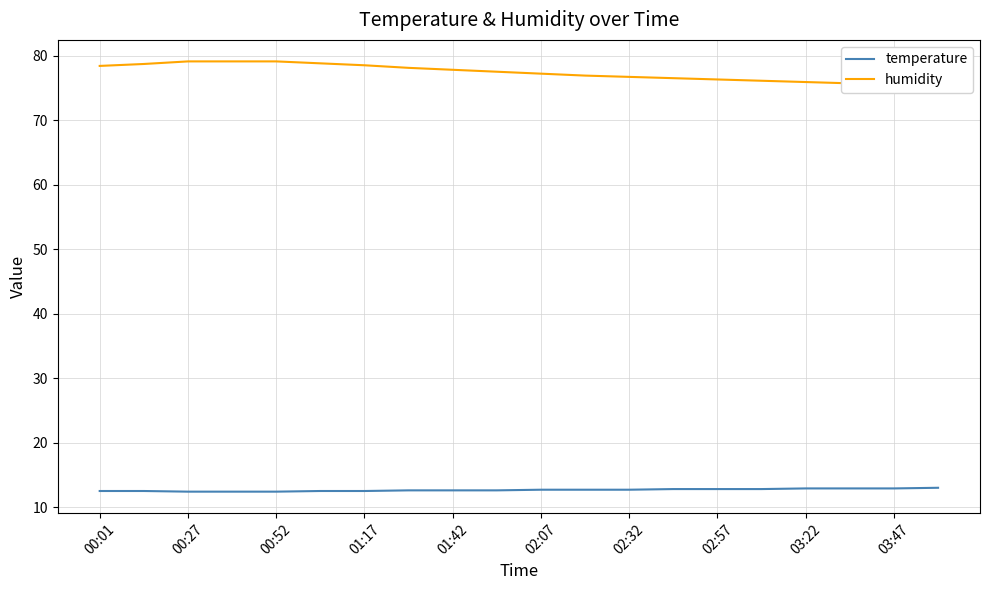

True or false: temperature has a value of 16.9 at 02:07.

False